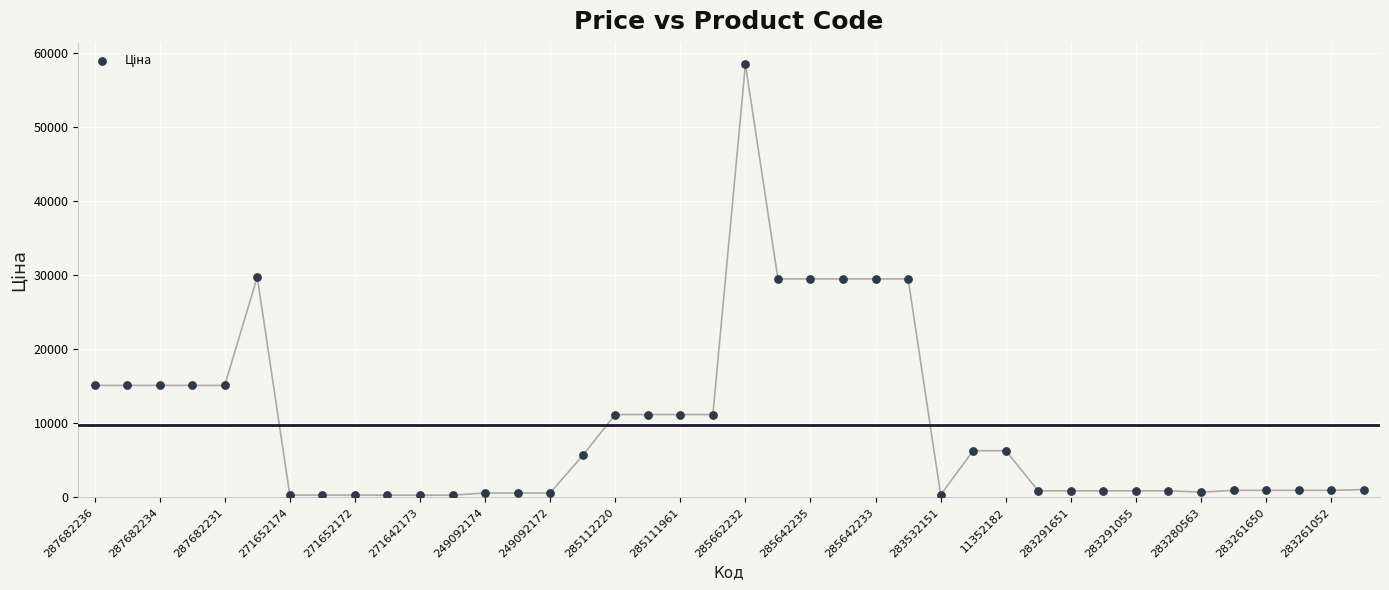

What is the range of Y values (max minus min)?

58116.2